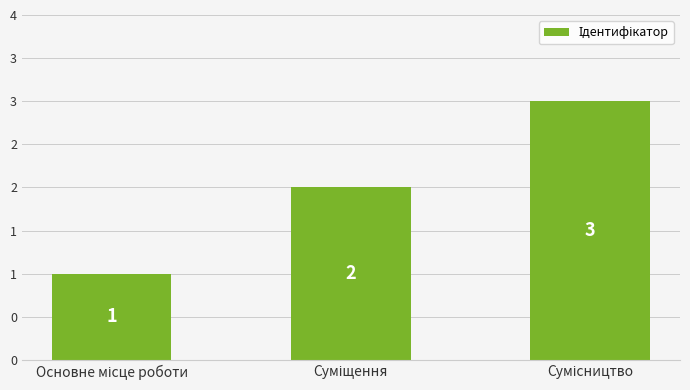

What is the change in value from Основне місце роботи to Суміщення?

+1